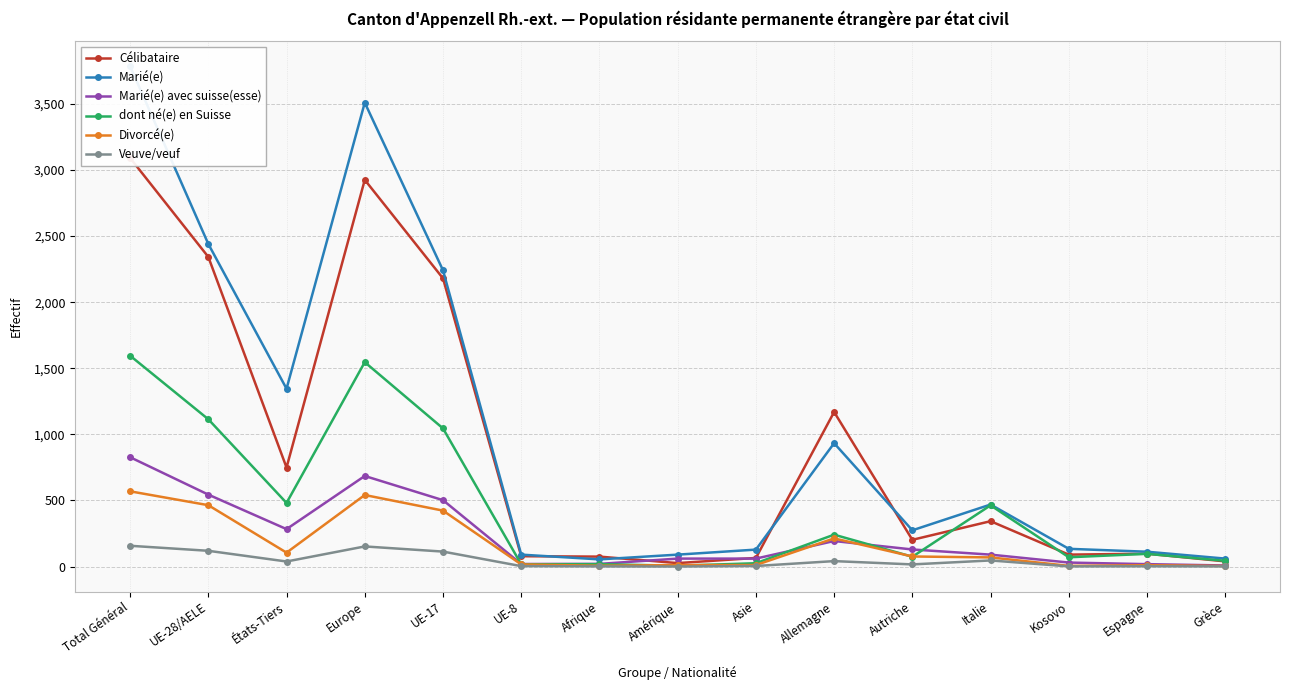

At which category is the sum across all series the highest?

Total Général